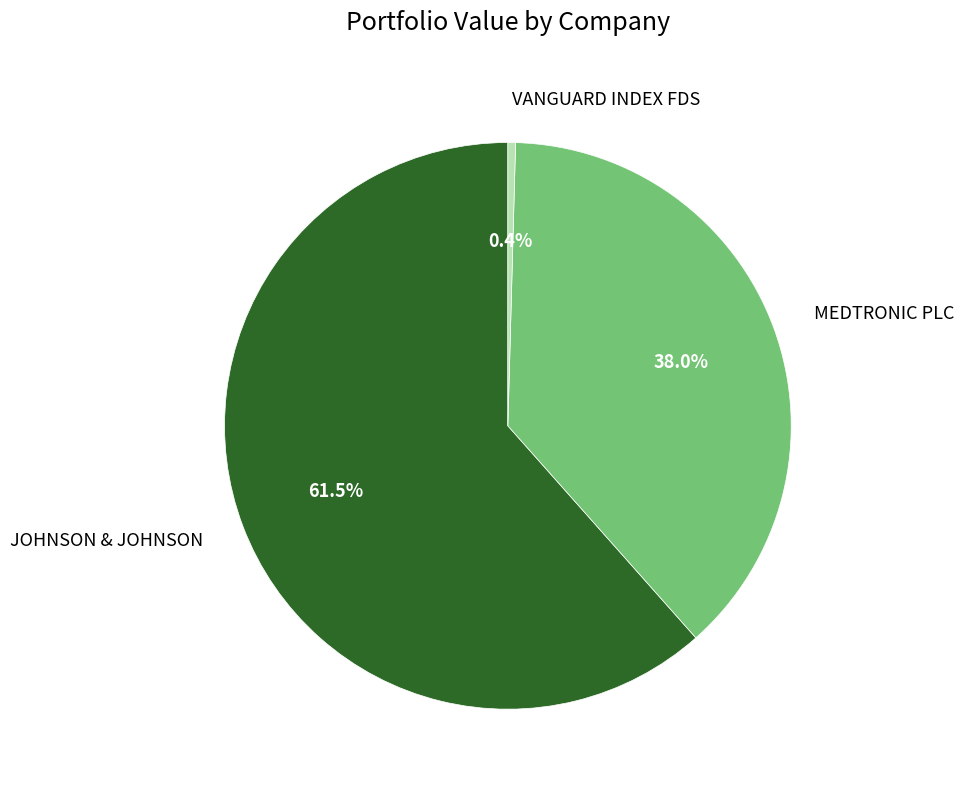

What is the total percentage of JOHNSON & JOHNSON and MEDTRONIC PLC?

99.6%